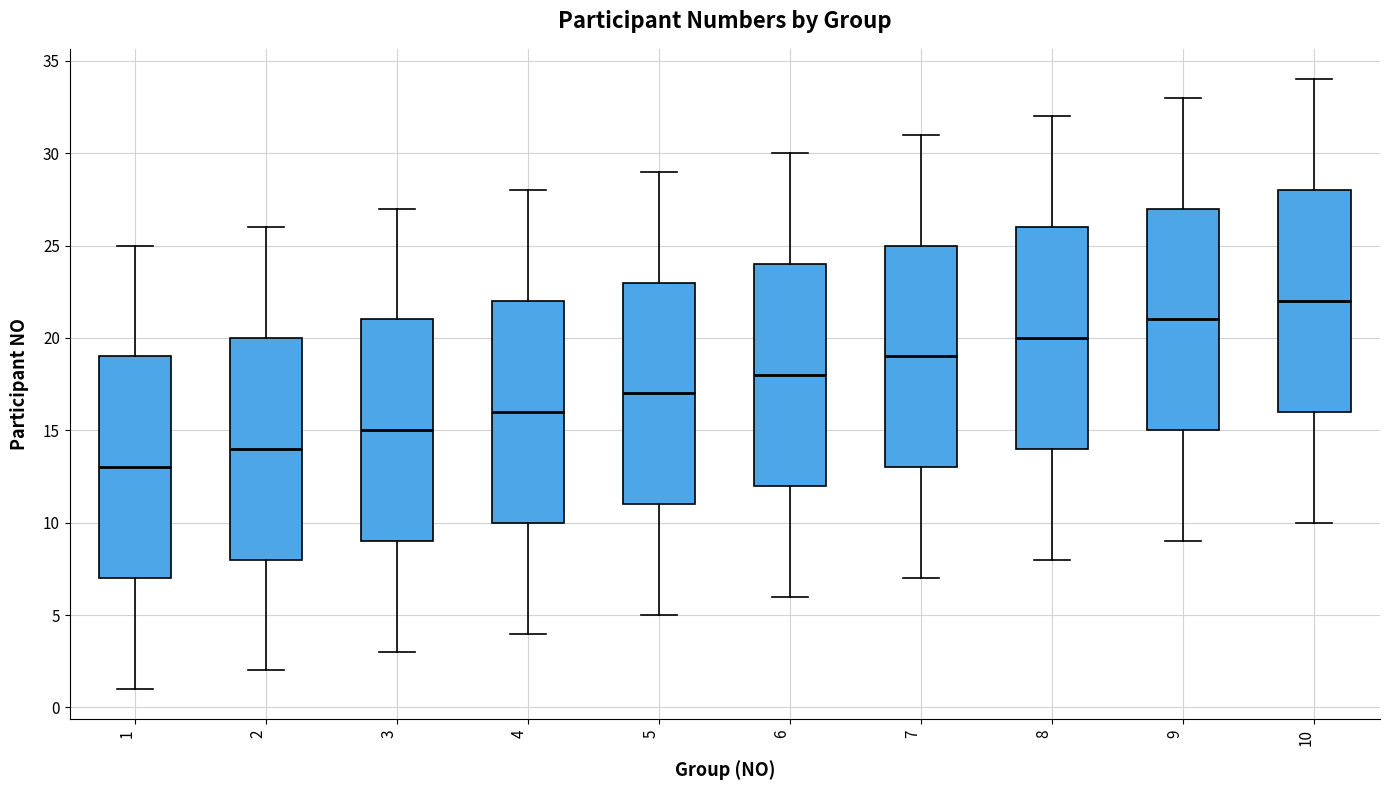

Which box's median line is the lowest?

1